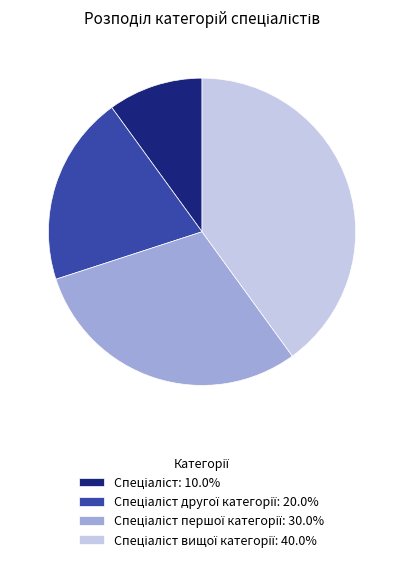

Is there a majority slice in this chart?

No